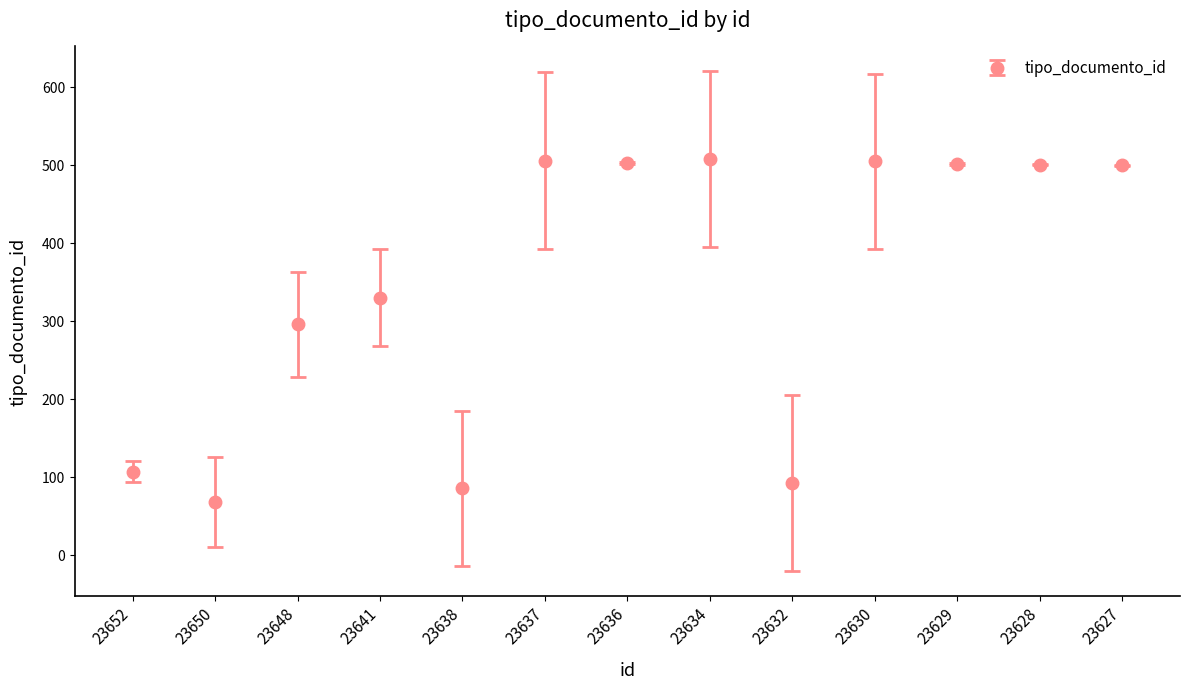

Which has a higher value, 23641 or 23630?

23630